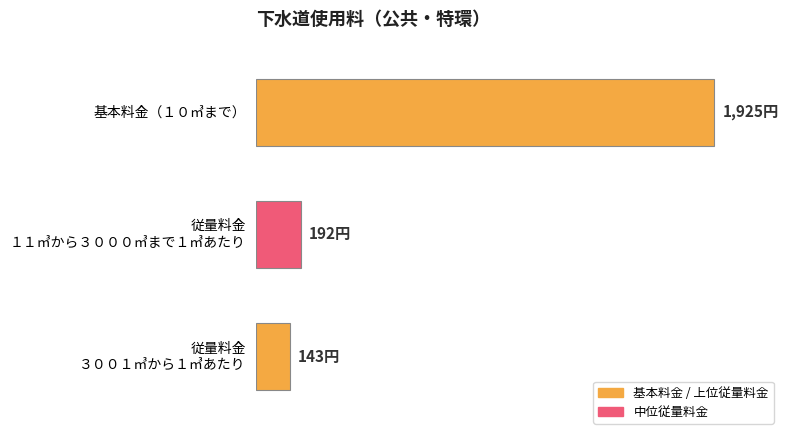

List the labels in order of value, smallest first.

従量料金
３００１㎥から１㎥あたり, 従量料金
１１㎥から３０００㎥まで１㎥あたり, 基本料金（１０㎥まで）